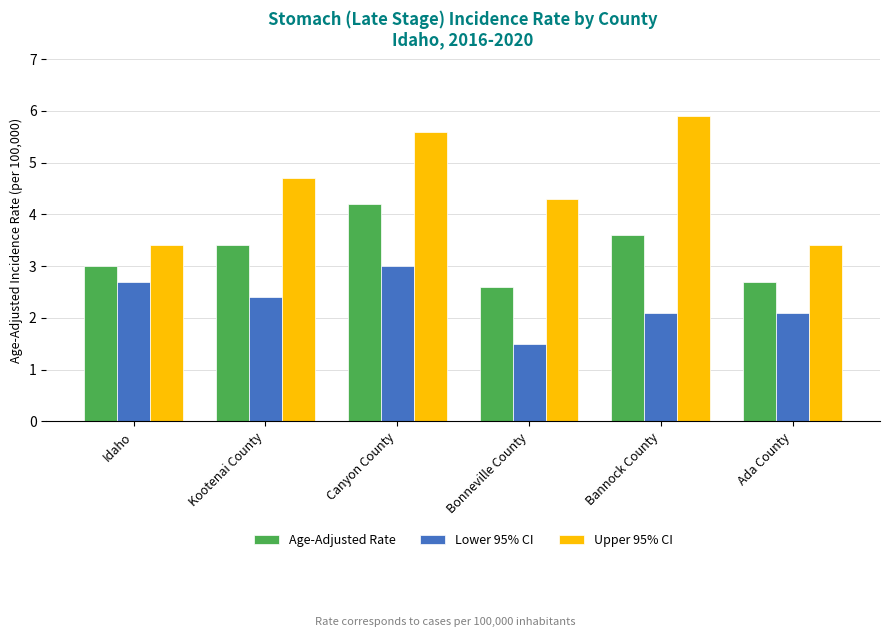

List the series in order of their peak value, highest first.

Upper 95% CI, Age-Adjusted Rate, Lower 95% CI